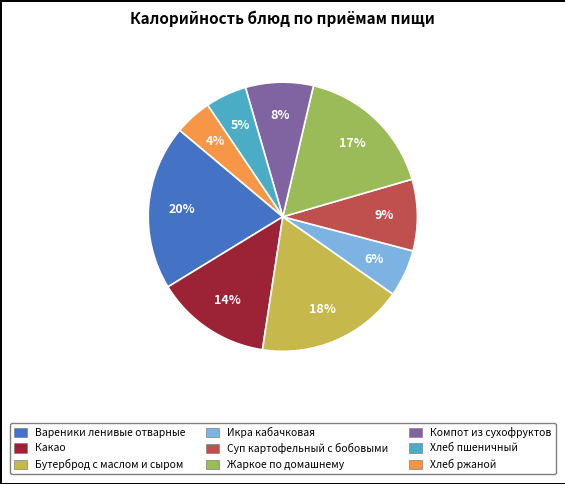

To the nearest percent, what is the difference between the Бутерброд с маслом и сыром and Компот из сухофруктов slice percentages?

10%